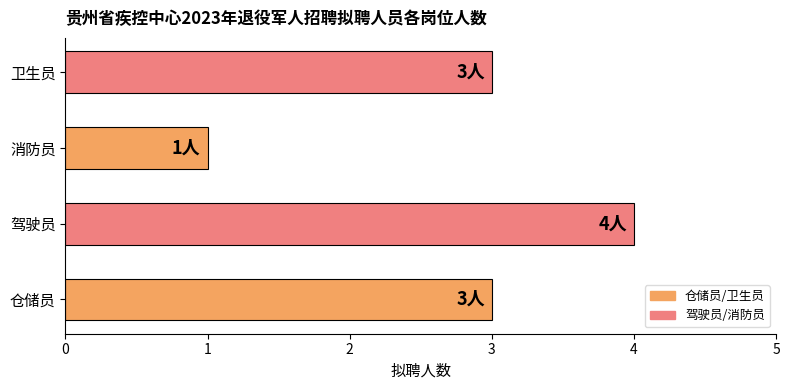

True or false: the data shows 1 at 驾驶员.

False